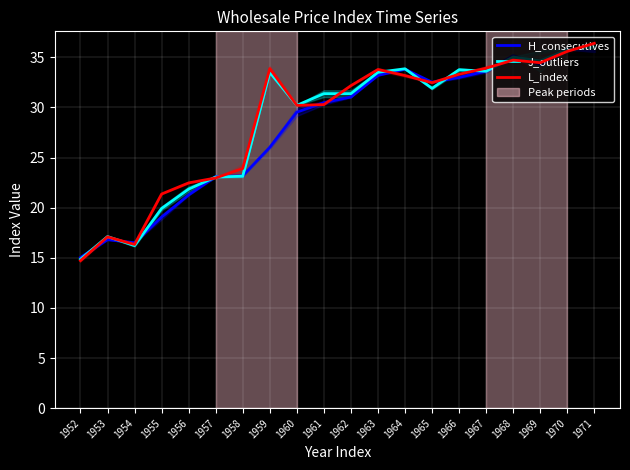

Which series has the largest range (max minus min)?

L_index